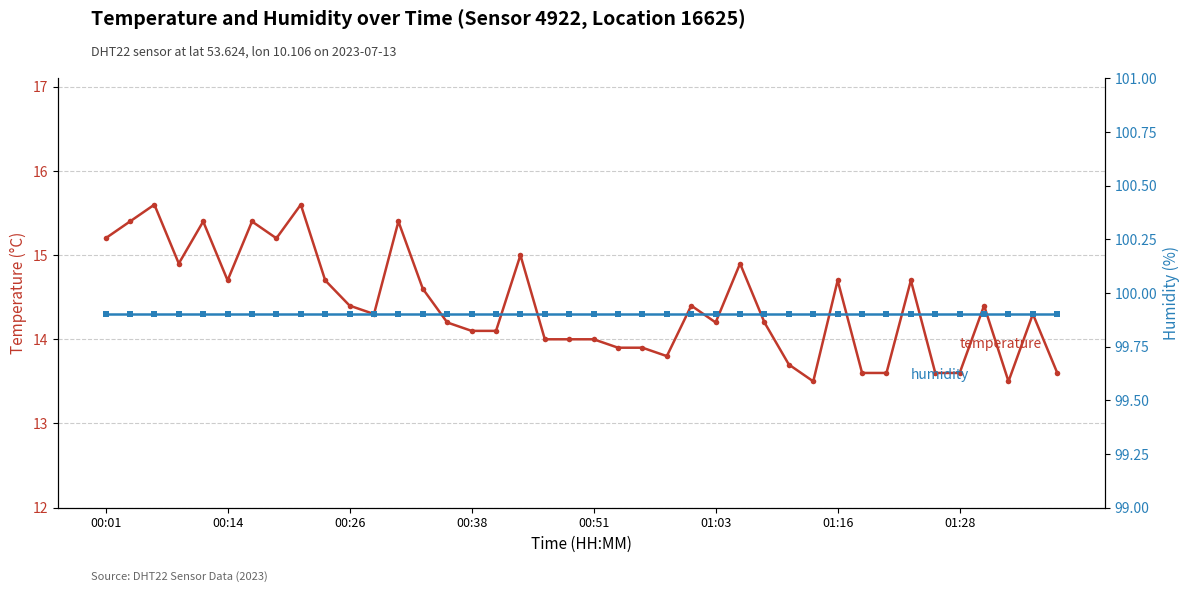

The value of humidity at 01:16 is 99.9. True or false?

True